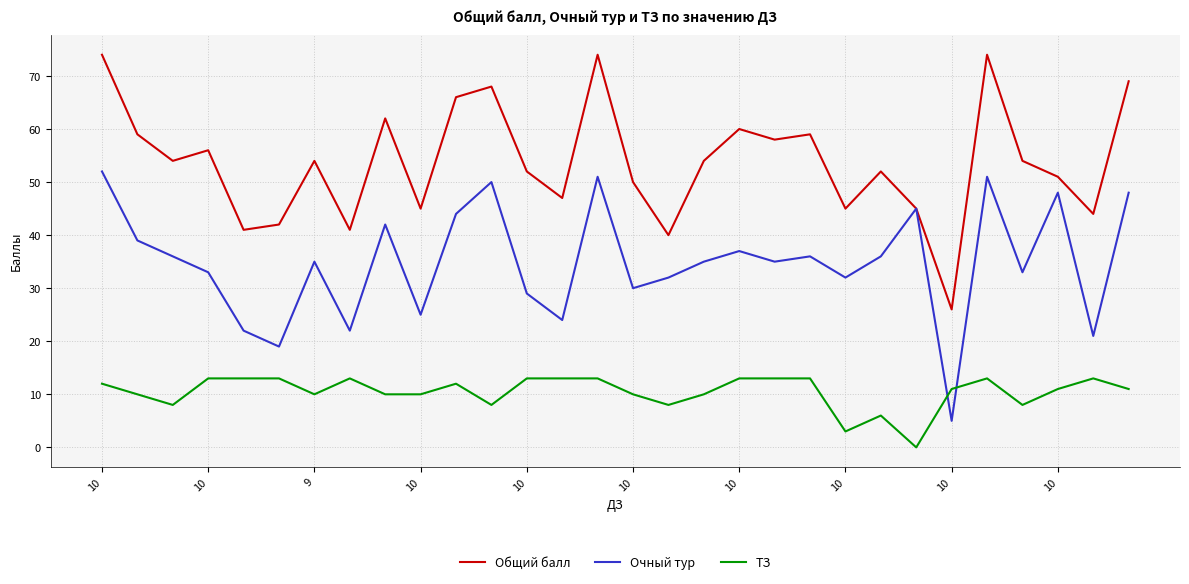

After their last crossing, which series has the higher values: Очный тур or ТЗ?

Очный тур